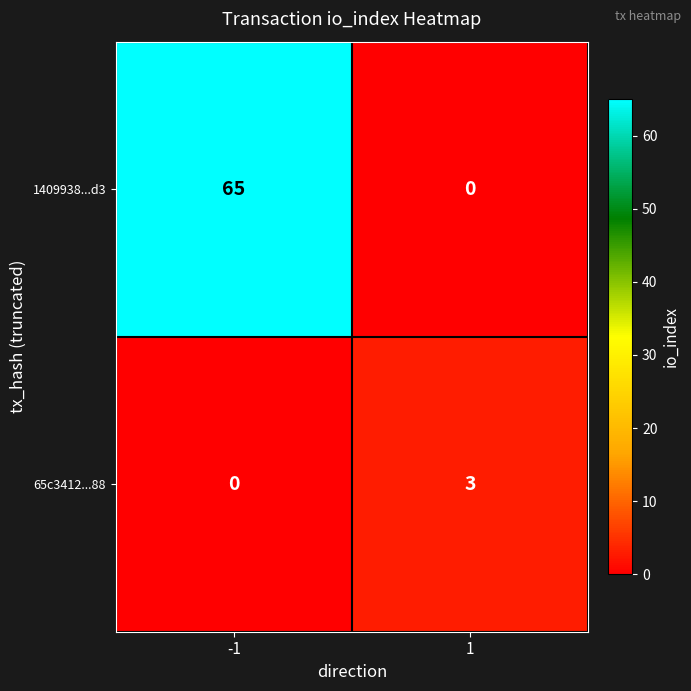

True or false: 65c3412...88 has a value of 3 at 1.

True